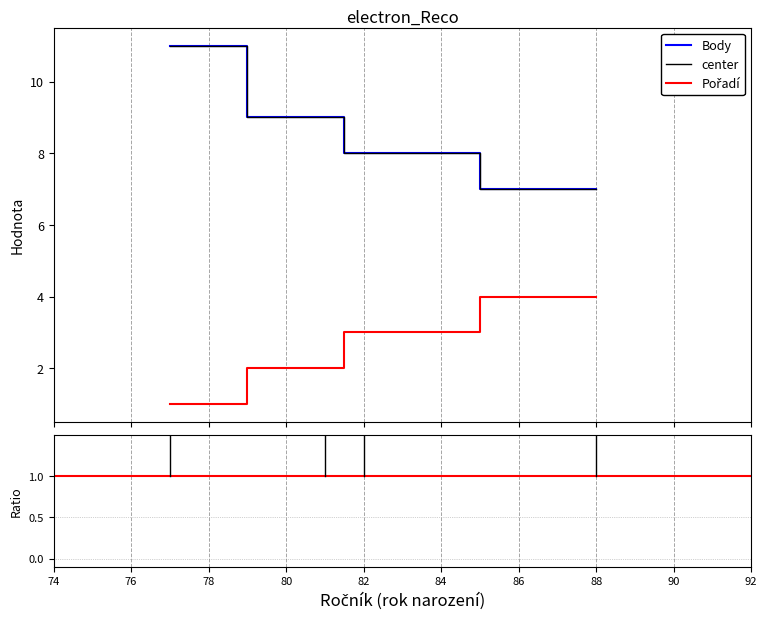

Reading right to left, extract all data points from this chart.

Pořadí: 4	3	2	1
Body: 7	8	9	11